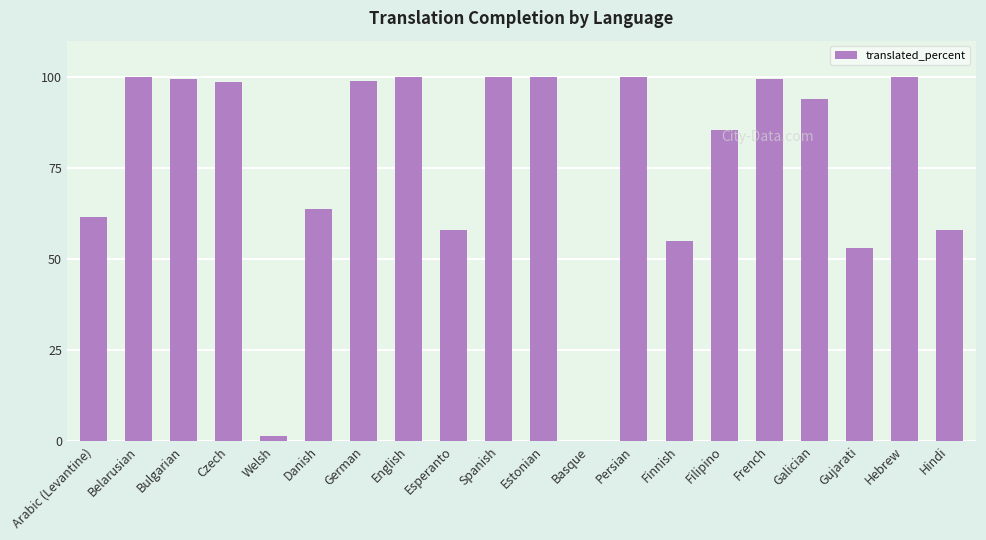

The chart shows a value of 34.6 at Estonian. True or false?

False